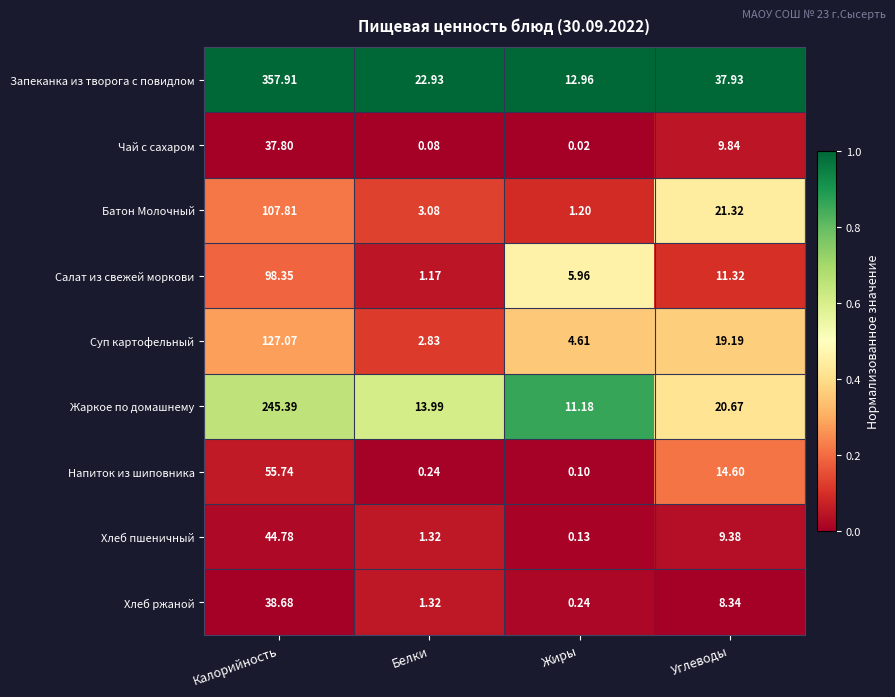

List the series in order of their peak value, highest first.

Запеканка из творога с повидлом, Жаркое по домашнему, Суп картофельный, Батон Молочный, Салат из свежей моркови, Напиток из шиповника, Хлеб пшеничный, Хлеб ржаной, Чай с сахаром